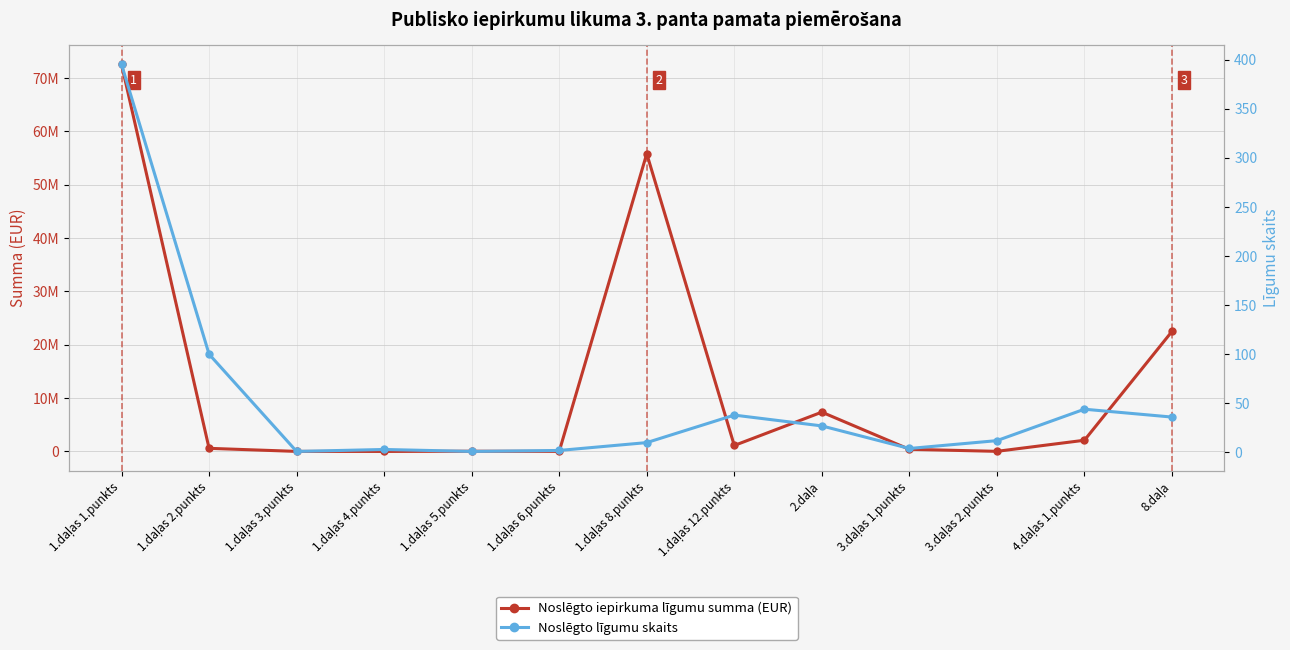

What is the difference between the highest and lowest values at 4.daļas 1.punkts?

2097562